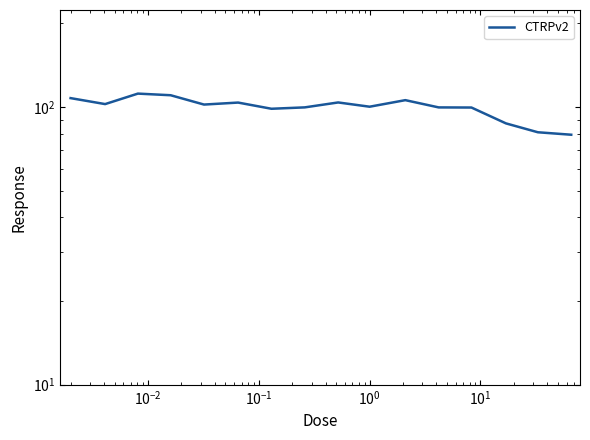

How many data points does each series have?

16